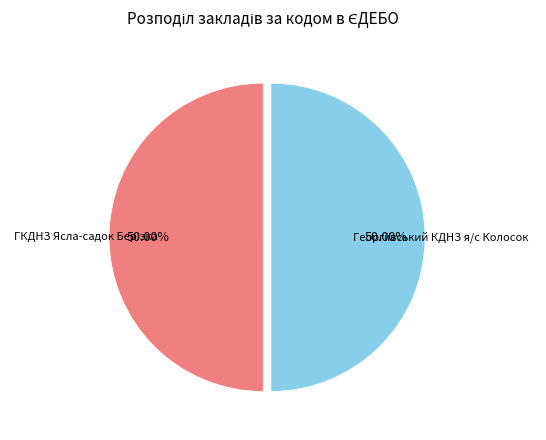

Which slice is the smallest?

ГКДНЗ Ясла-садок Берізка